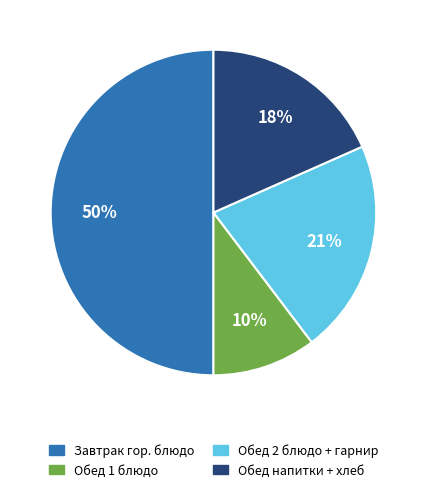

How many slices are in this pie chart?

4